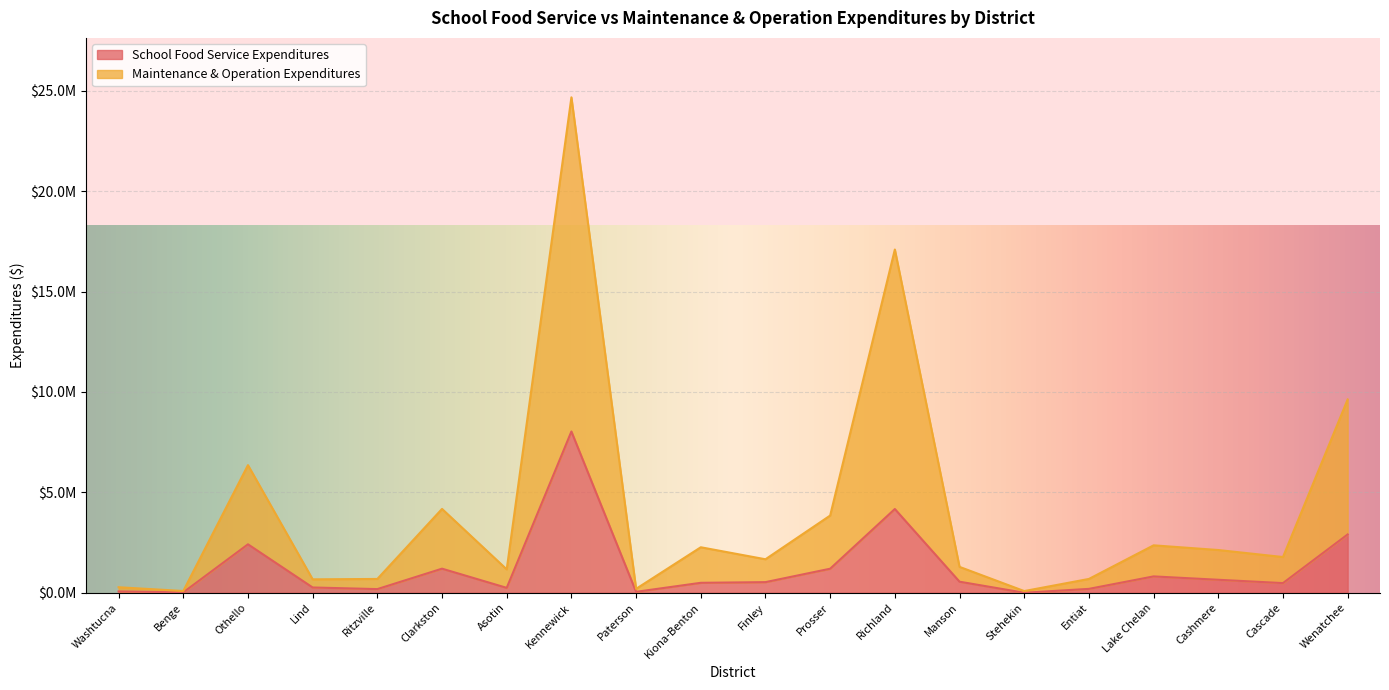

Is the value of Maintenance & Operation Expenditures at Othello greater than the value of School Food Service Expenditures at Ritzville?

Yes